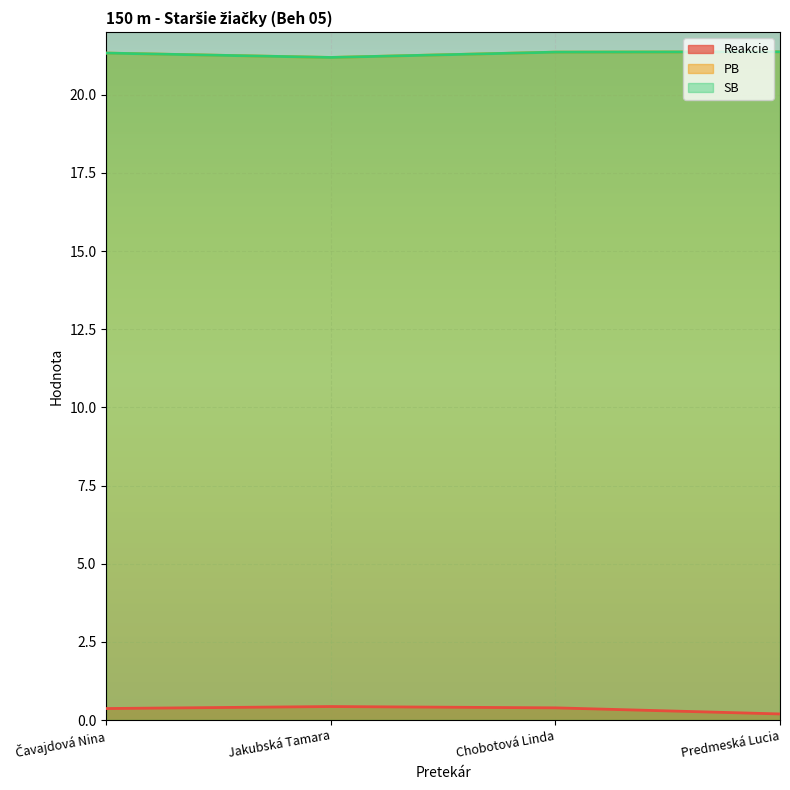

What is the approximate value of SB at Predmeská Lucia?

21.4